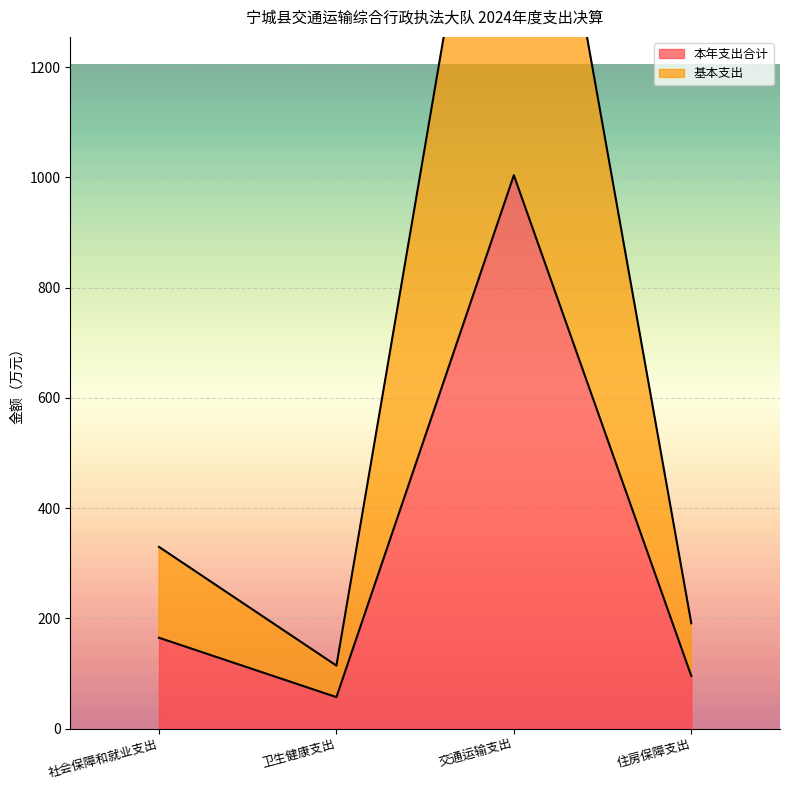

At 交通运输支出, list the series in order from smallest to largest.

本年支出合计, 基本支出